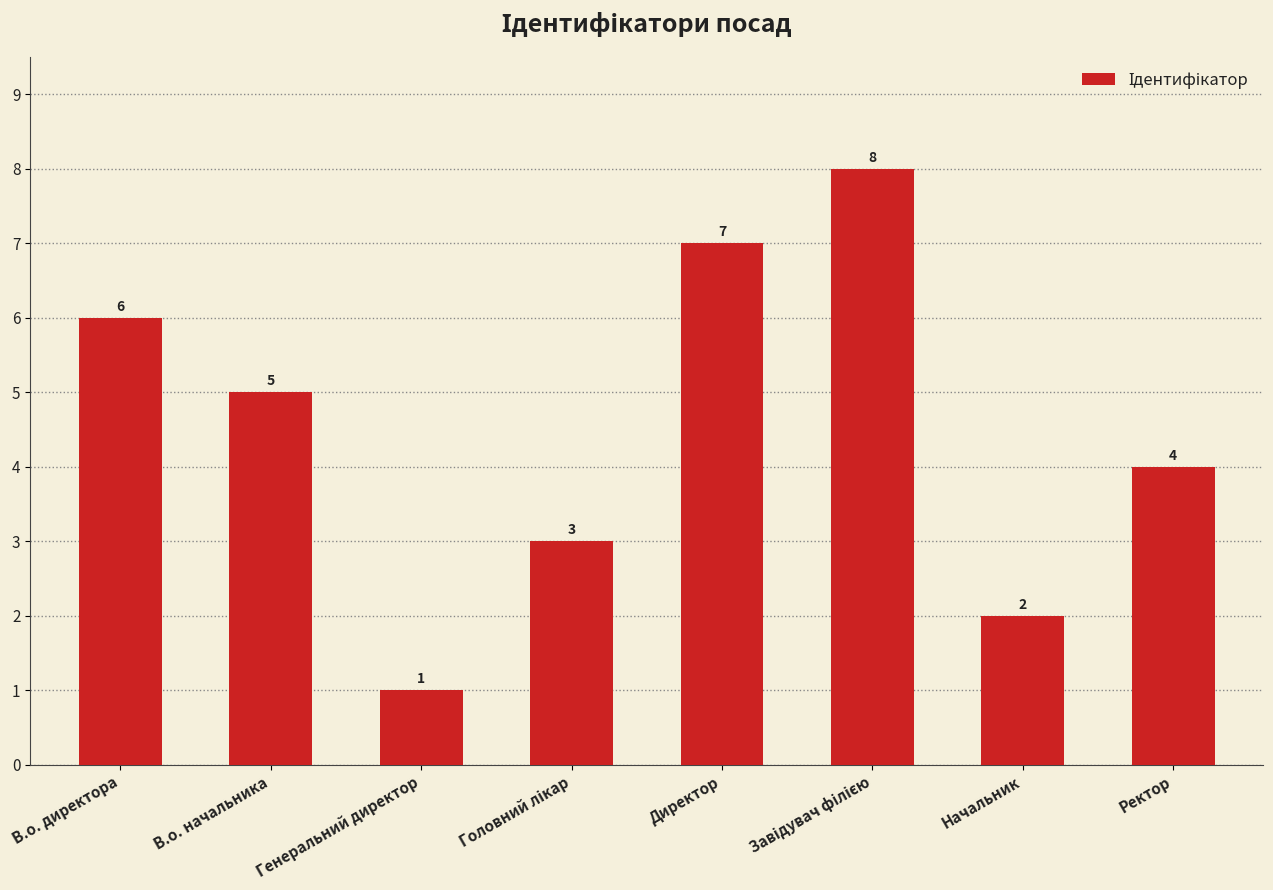

Does the chart contain stacked bars?

No